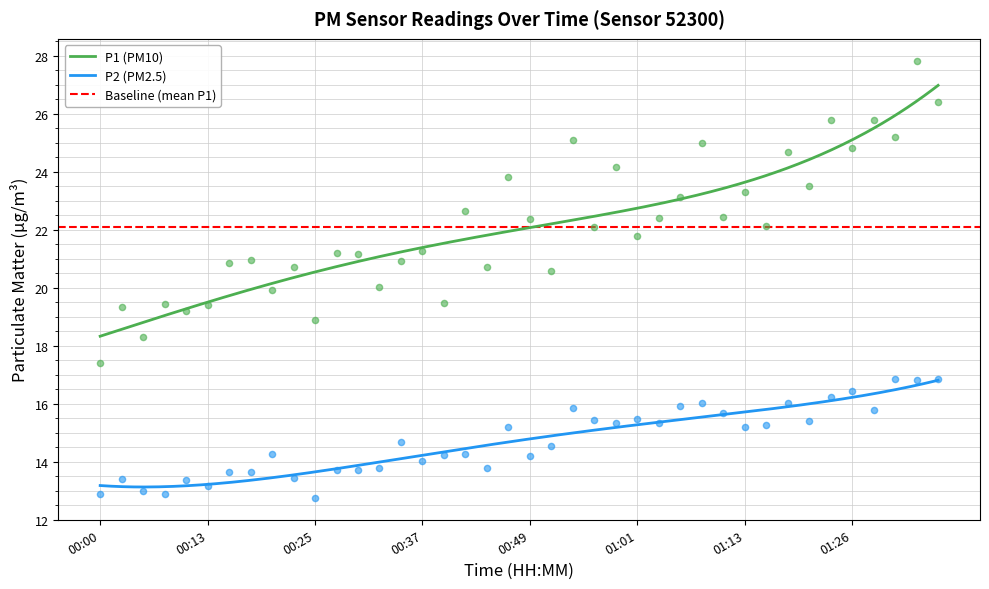

At which category is the sum across all series the highest?

01:33